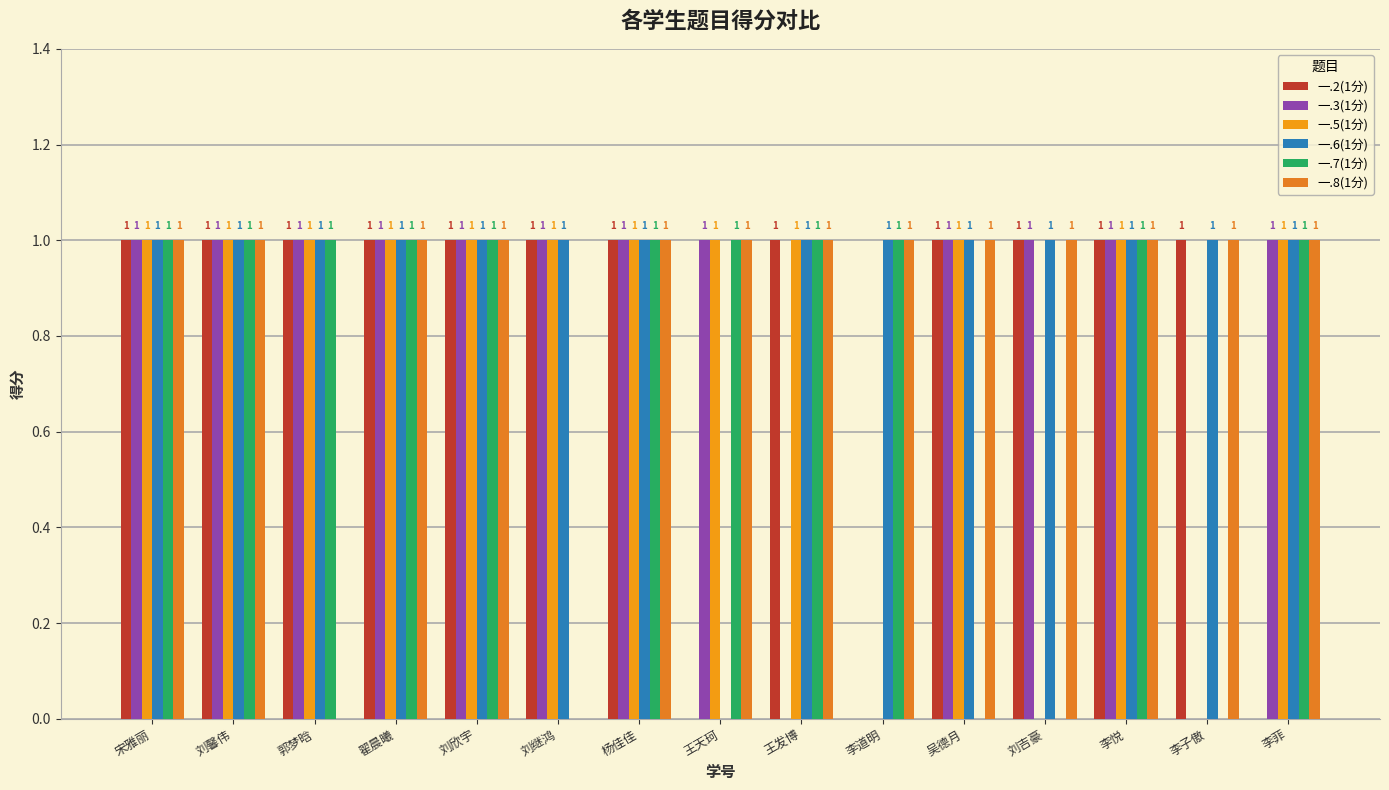

Count the 一.3(1分) values in the range 1 to 2.

12